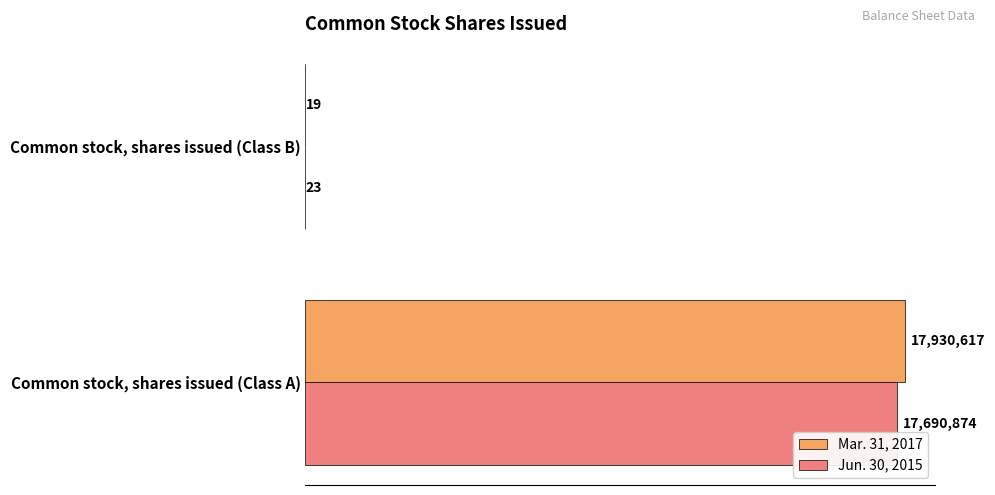

Count the Mar. 31, 2017 values in the range 19 to 17930617.

2